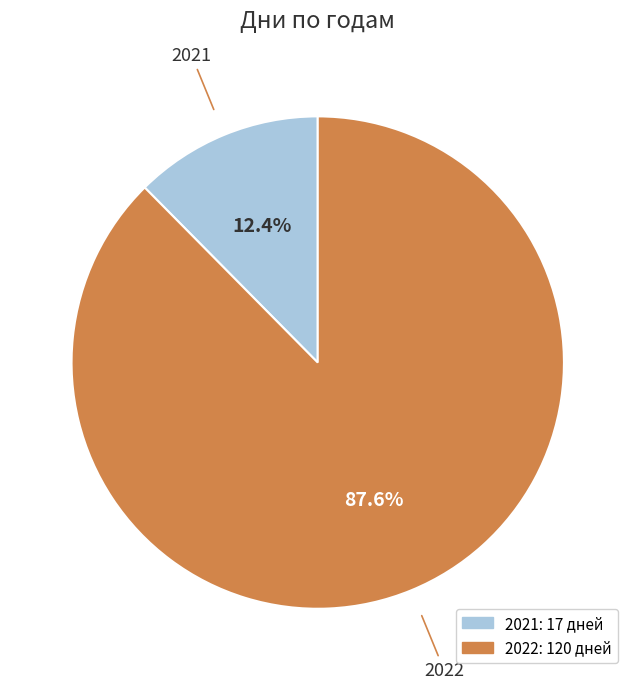

Which slice is the largest?

2022